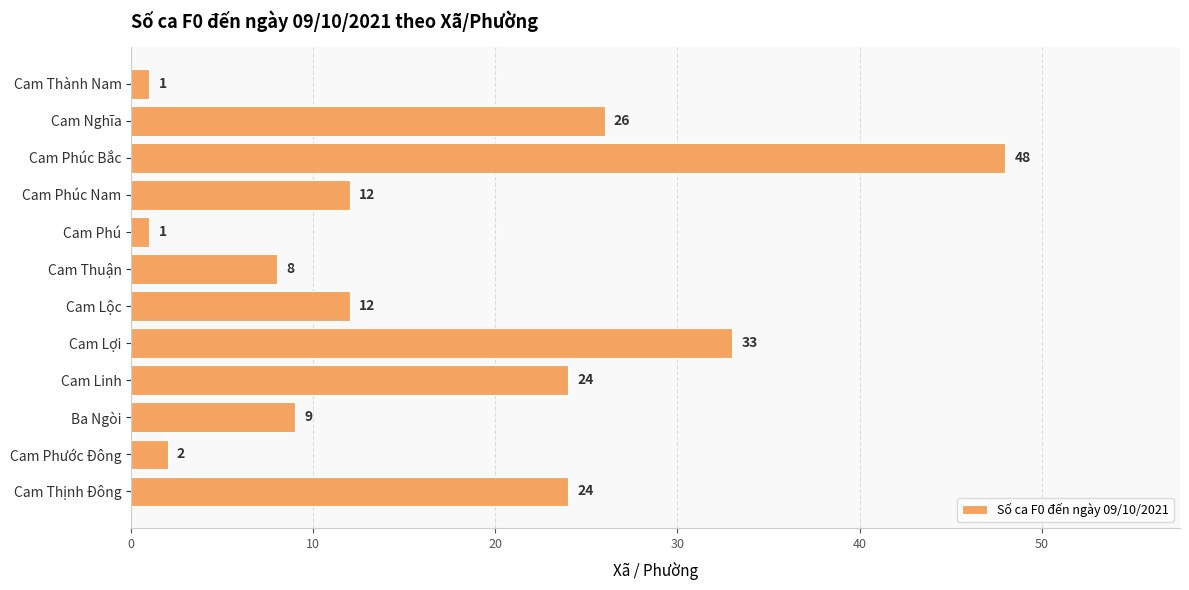

Which label corresponds to the largest value in the chart?

Cam Phúc Bắc